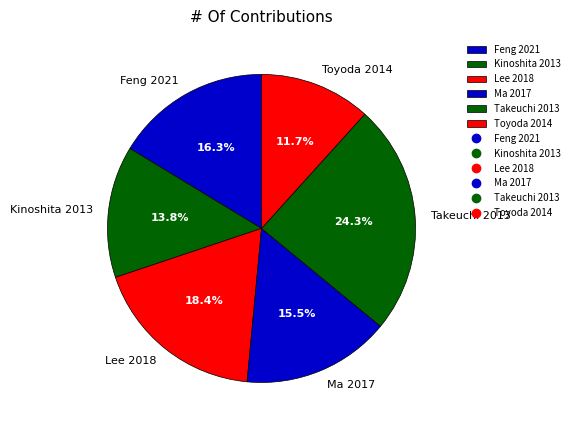

Does Takeuchi 2013 account for over 50% of the chart?

No